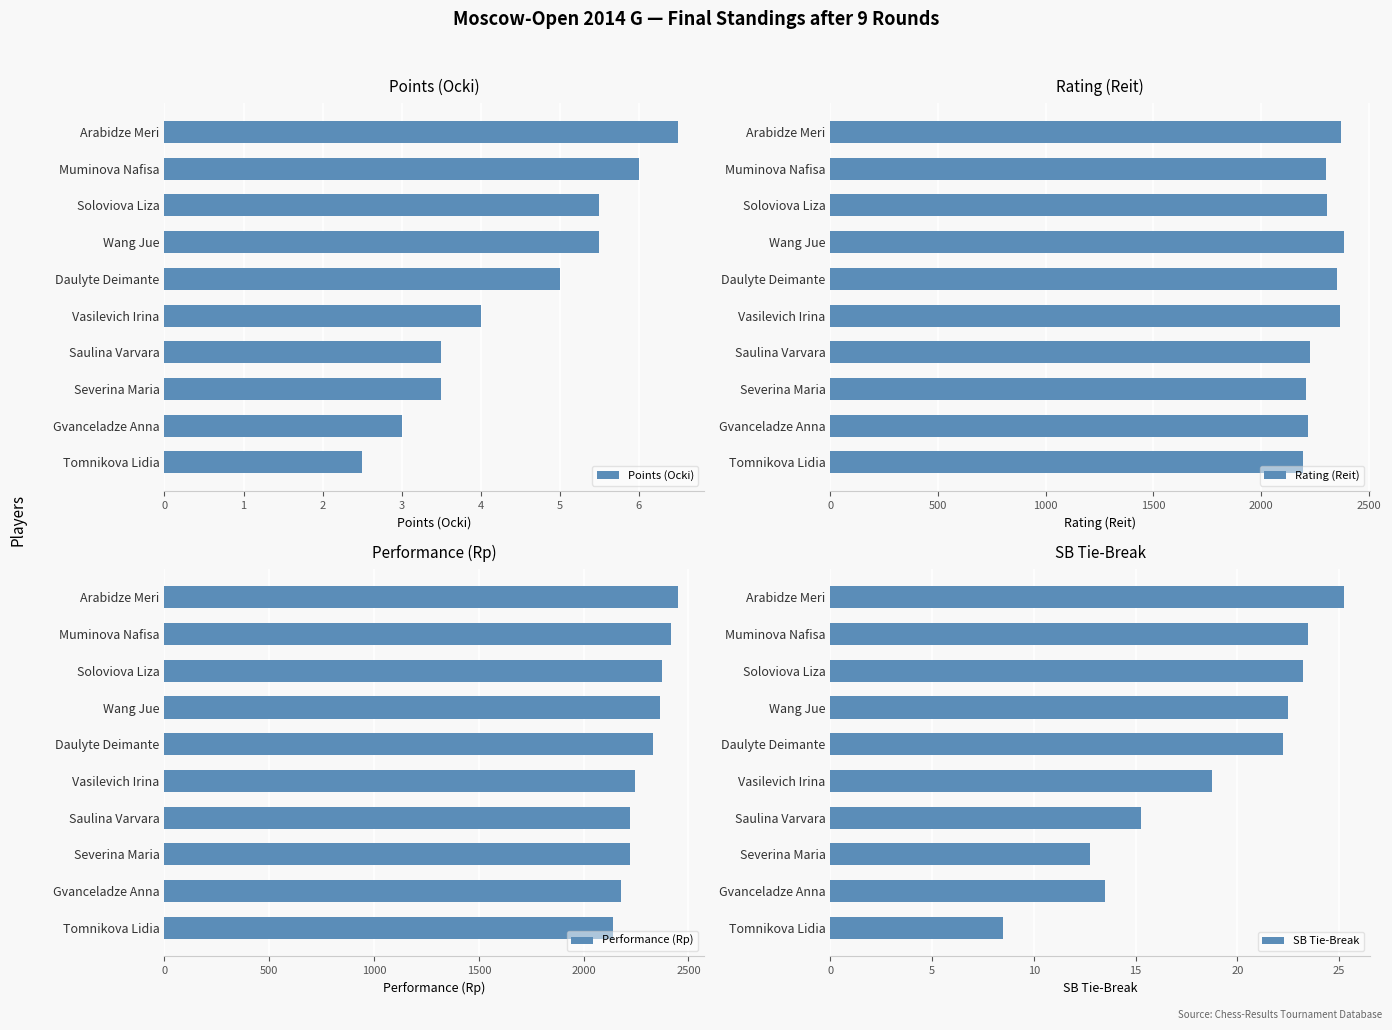

Reading left to right, list all the values displayed in this chart.

Points (Ocki): 6.5	6.0	5.5	5.5	5.0	4.0	3.5	3.5	3.0	2.5
Rating (Reit): 2374.0	2301.0	2308.0	2386.0	2355.0	2365.0	2227.0	2210.0	2217.0	2195.0
Performance (Rp): 2451.0	2418.0	2372.0	2364.0	2330.0	2243.0	2221.0	2223.0	2177.0	2139.0
SB Tie-Break: 25.2	23.5	23.2	22.5	22.2	18.8	15.2	12.8	13.5	8.5